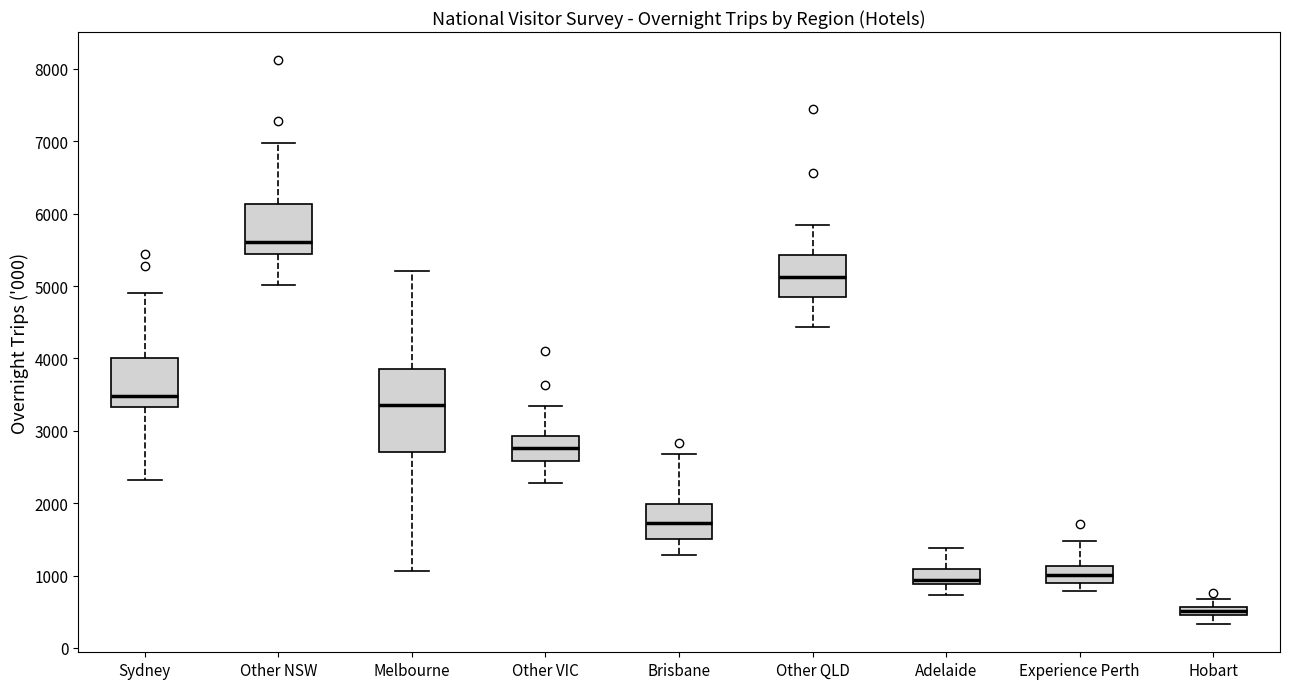

Where does the lower whisker of the box for Sydney end on the y-axis? The values are not printed on the chart, so give them approximately, as read against the axis.

2300